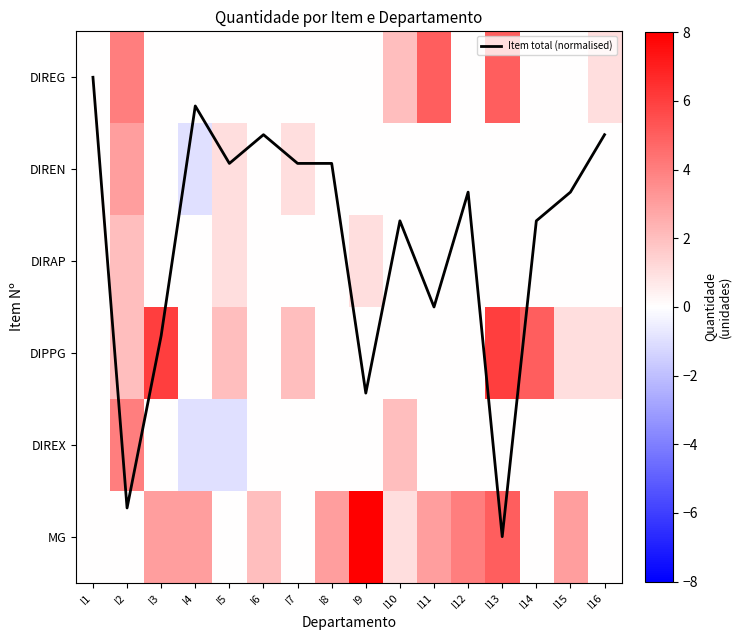

The DIREG series shows 2.1 at I1. True or false?

False